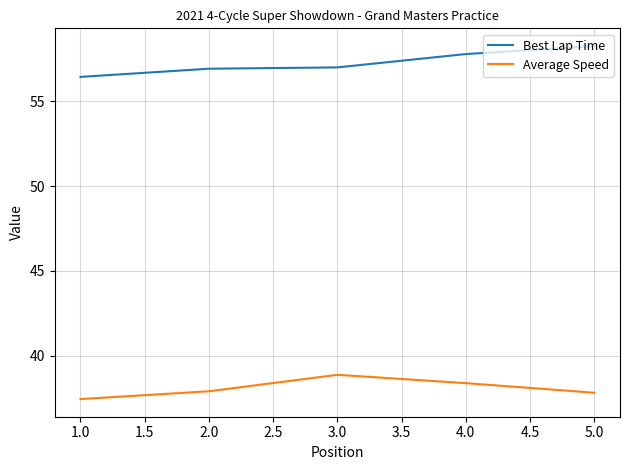

True or false: Average Speed has a value of 18.1 at 2.0.

False